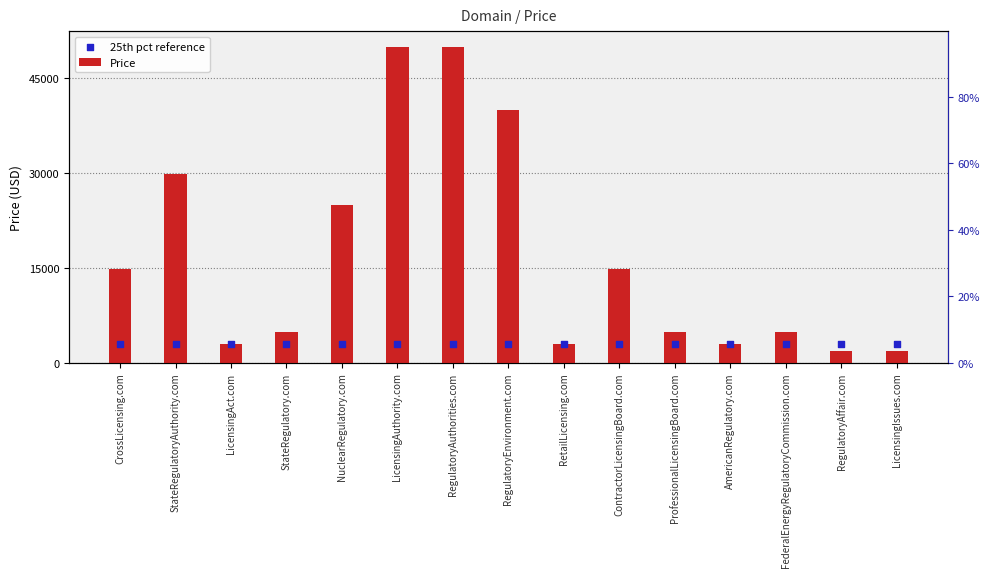

Which series reaches the maximum Y coordinate?

Price